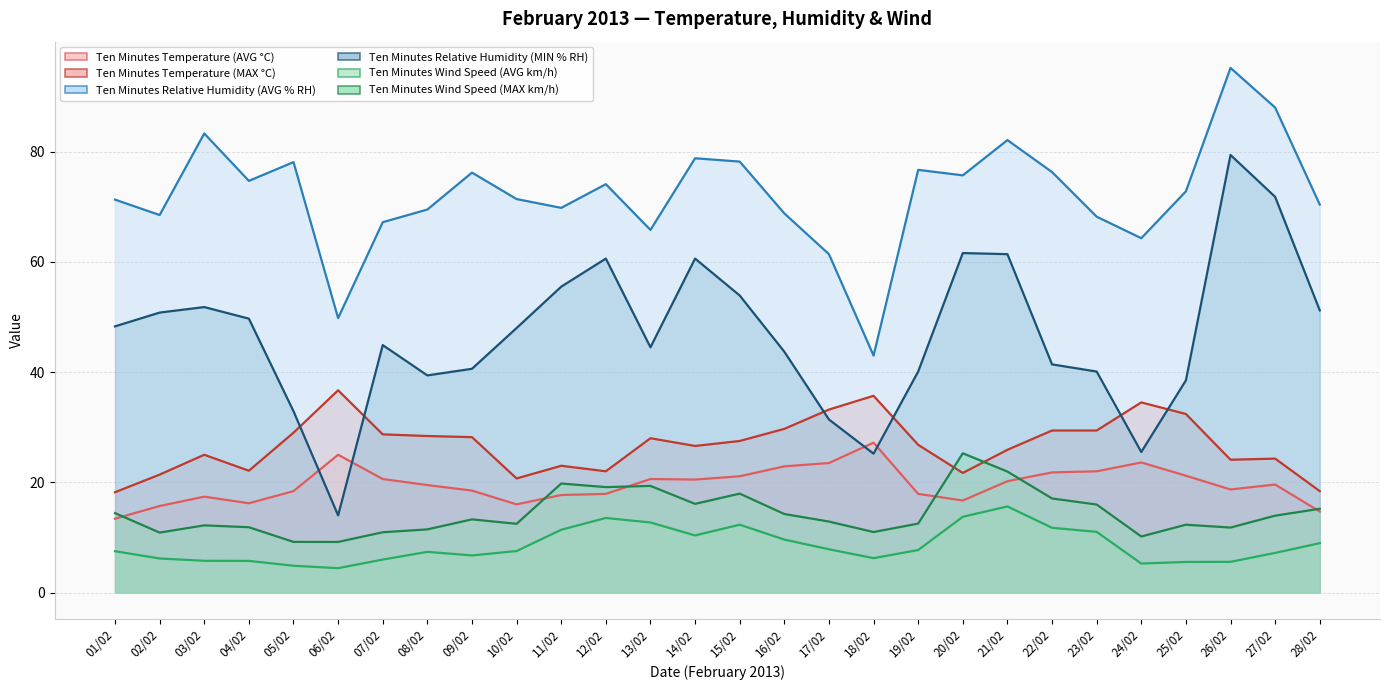

True or false: Ten Minutes Wind Speed (MAX km/h) and Ten Minutes Relative Humidity (AVG % RH) cross at least once.

False